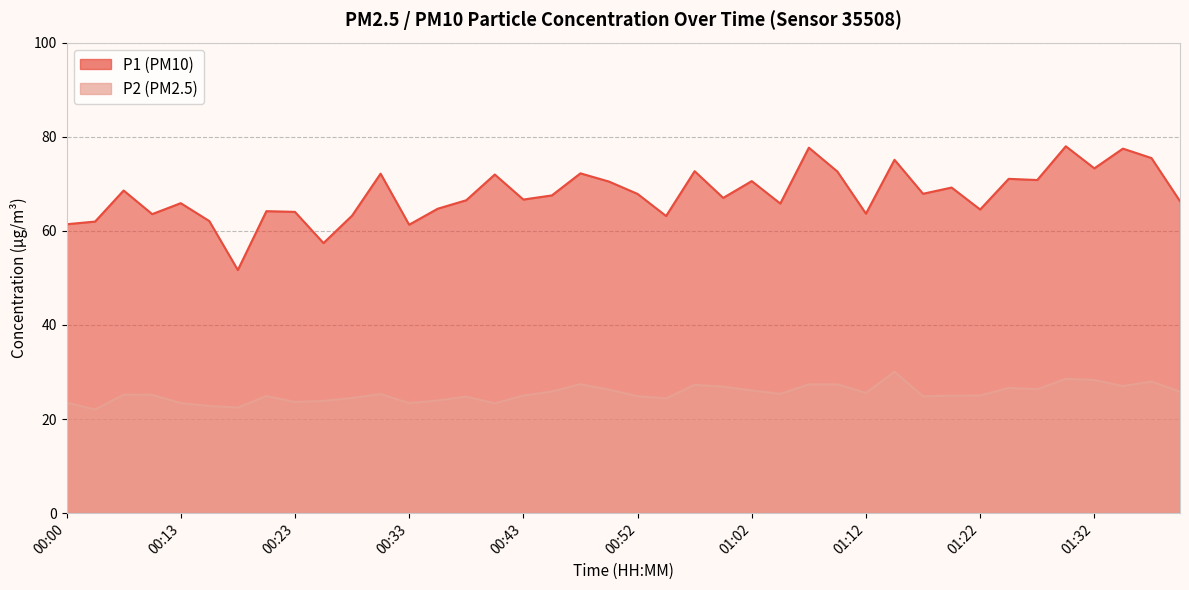

True or false: P1 and P2 cross at least once.

False